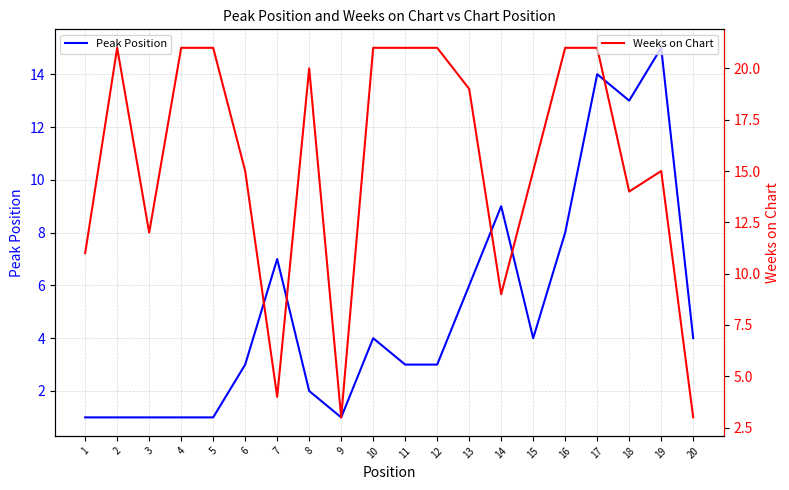

Where does the Peak Position series first go above 4?

7